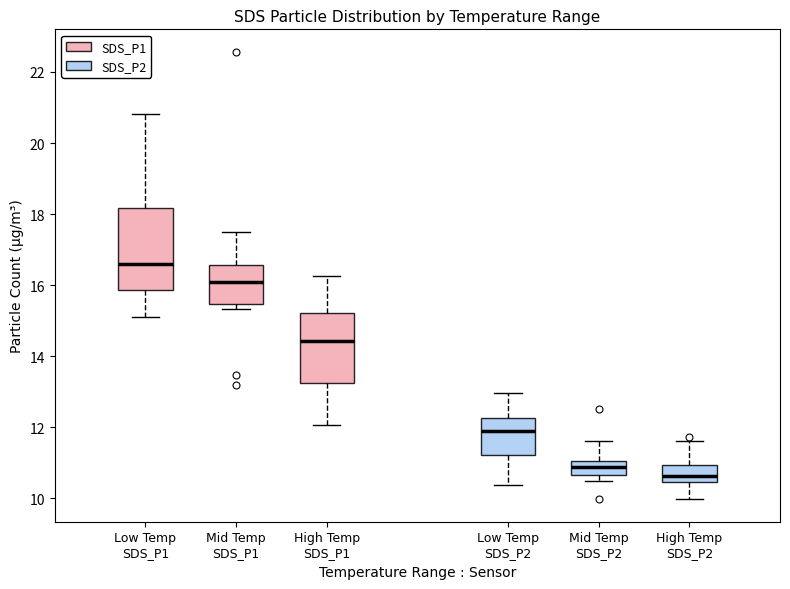

Reading left to right, read every box against the y-axis: the position of its median line, the range the box covers, and the ends of its whiskers. The values are not printed on the chart, so give them approximately, as read against the axis.

Low Temp SDS_P1: median 16.6, box 15.8 to 18.2, whiskers 15.2 to 20.8
Mid Temp SDS_P1: median 16.2, box 15.4 to 16.6, whiskers 15.4 (just below the box's lower edge) to 17.6
High Temp SDS_P1: median 14.4, box 13.2 to 15.2, whiskers 12.0 to 16.2
Low Temp SDS_P2: median 12.0, box 11.2 to 12.2, whiskers 10.4 to 13.0
Mid Temp SDS_P2: median 10.8, box 10.6 to 11.0, whiskers 10.6 (just below the box's lower edge) to 11.6
High Temp SDS_P2: median 10.6, box 10.4 to 11.0, whiskers 10.0 to 11.6